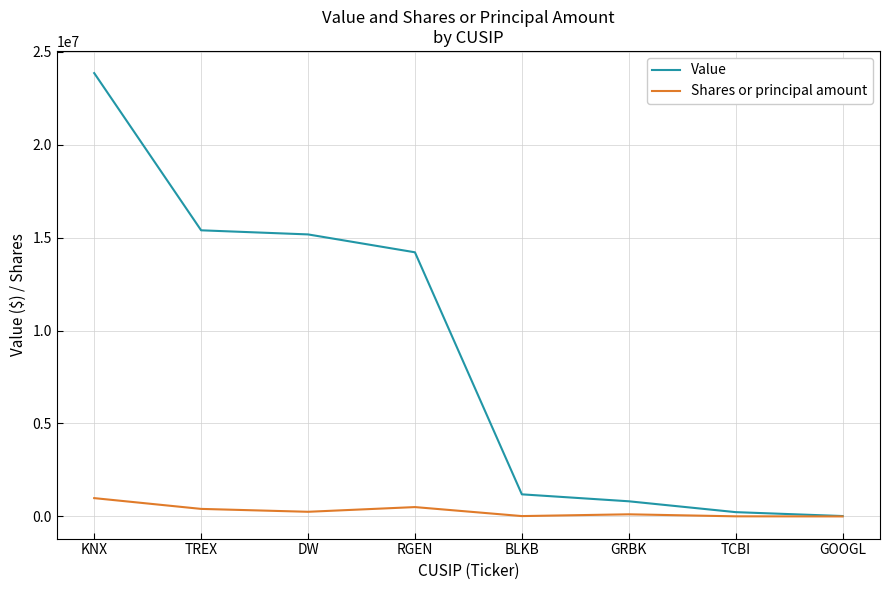

Rank the series by their maximum value, from highest to lowest.

Value, Shares or principal amount